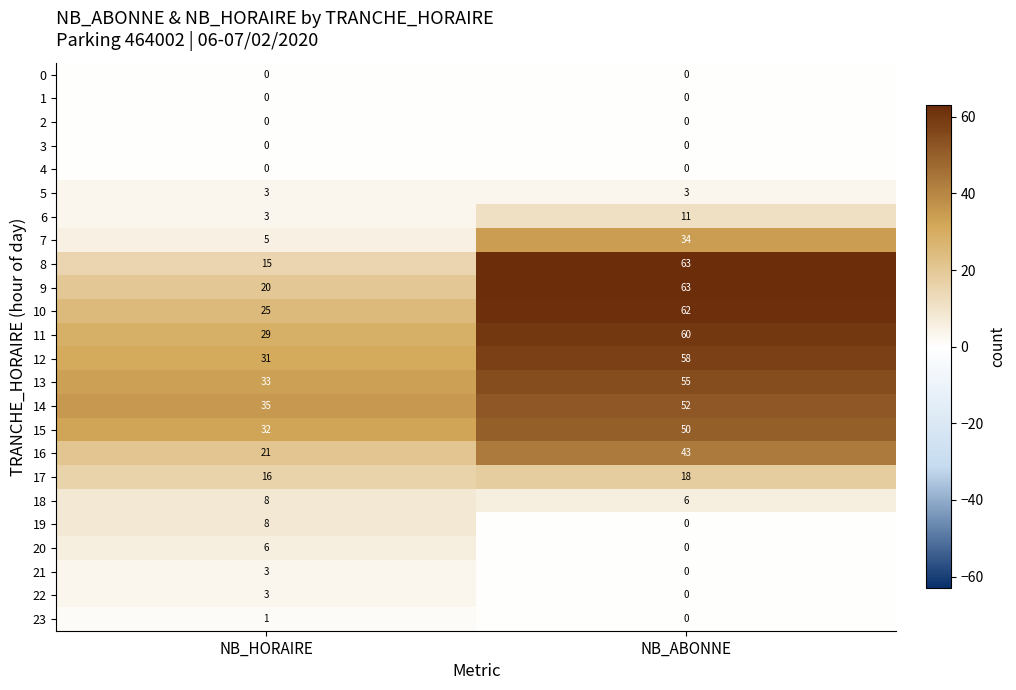

Which label corresponds to the largest value in the chart?

NB_ABONNE